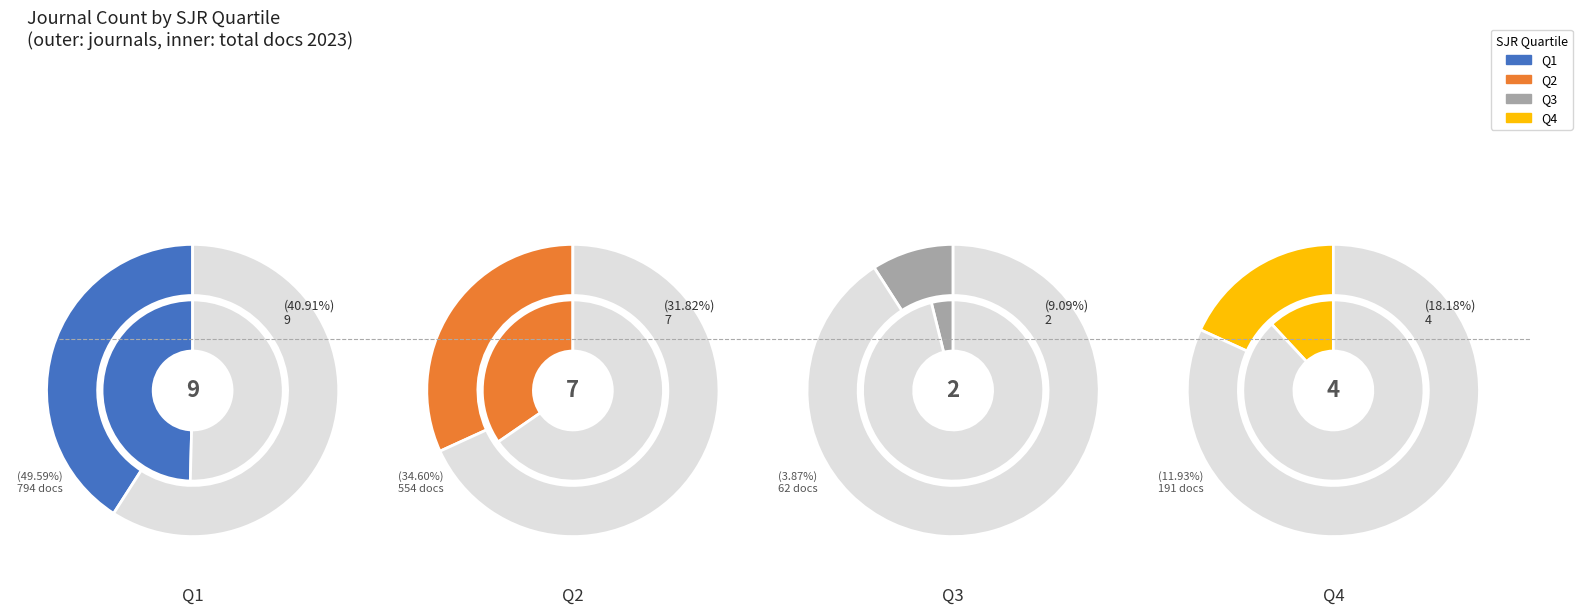

Which slice is the smallest?

Q3